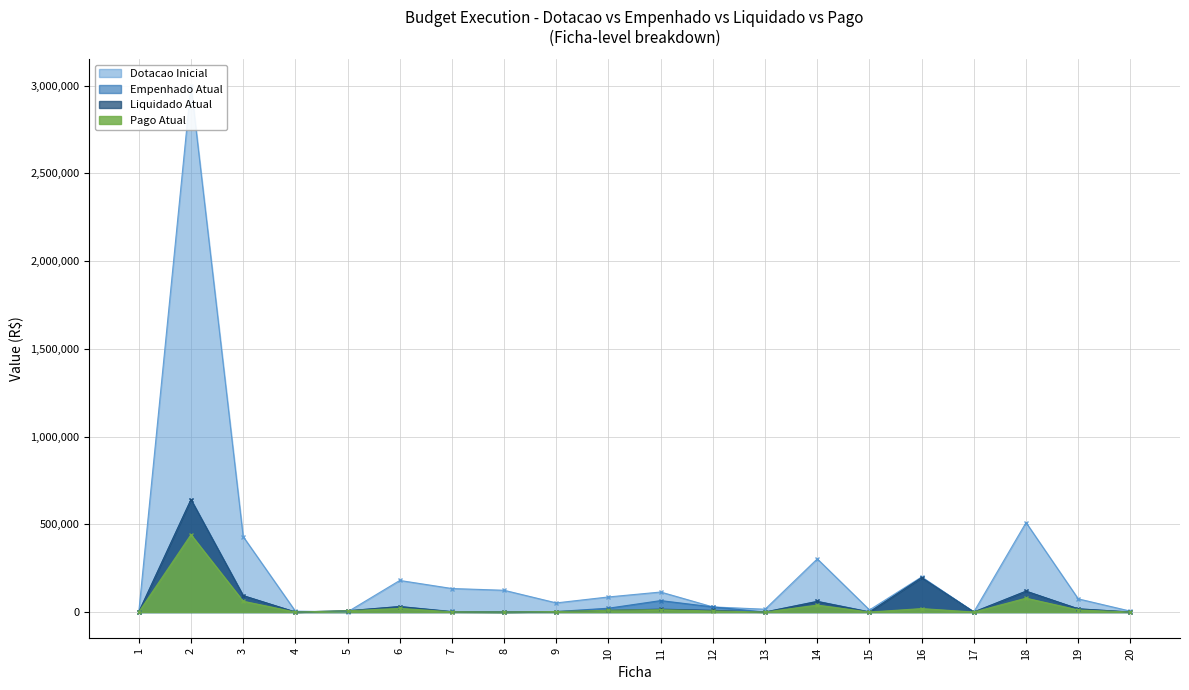

At how many categories does at least one series exceed 358534?

3